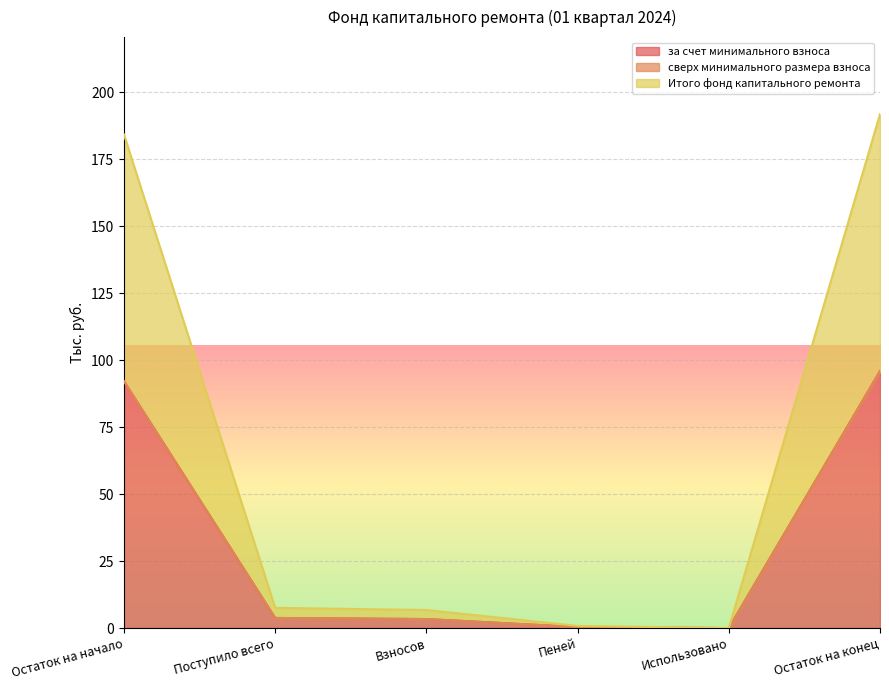

What is the difference between the second highest and second lowest values in the за счет минимального взноса series?

91.7